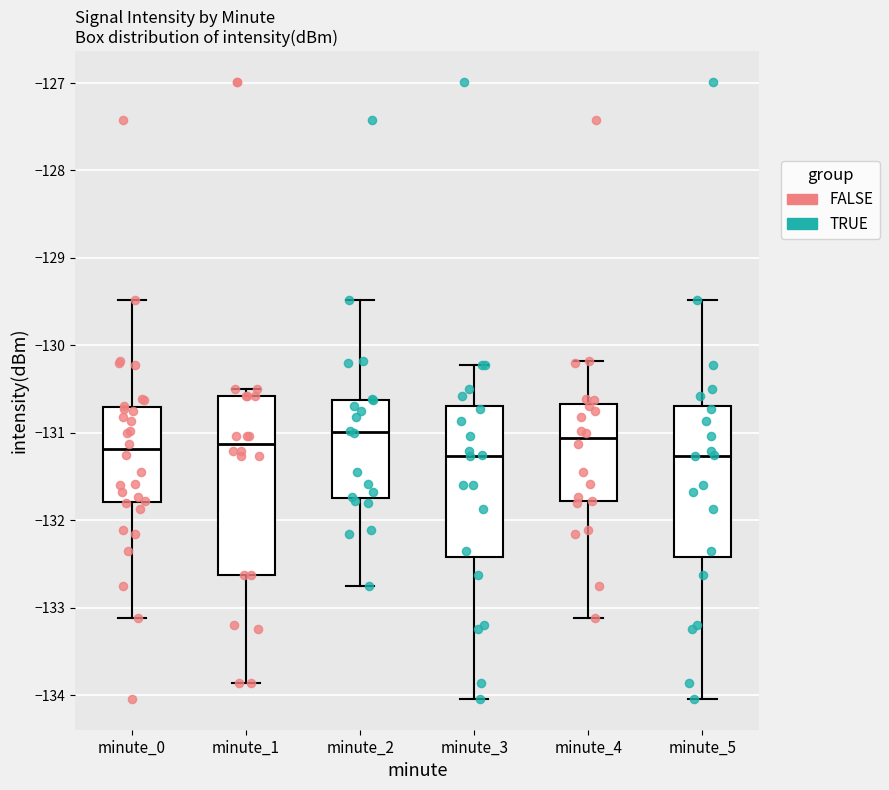

Which box is the tallest, from its lower edge to its upper edge?

minute_1